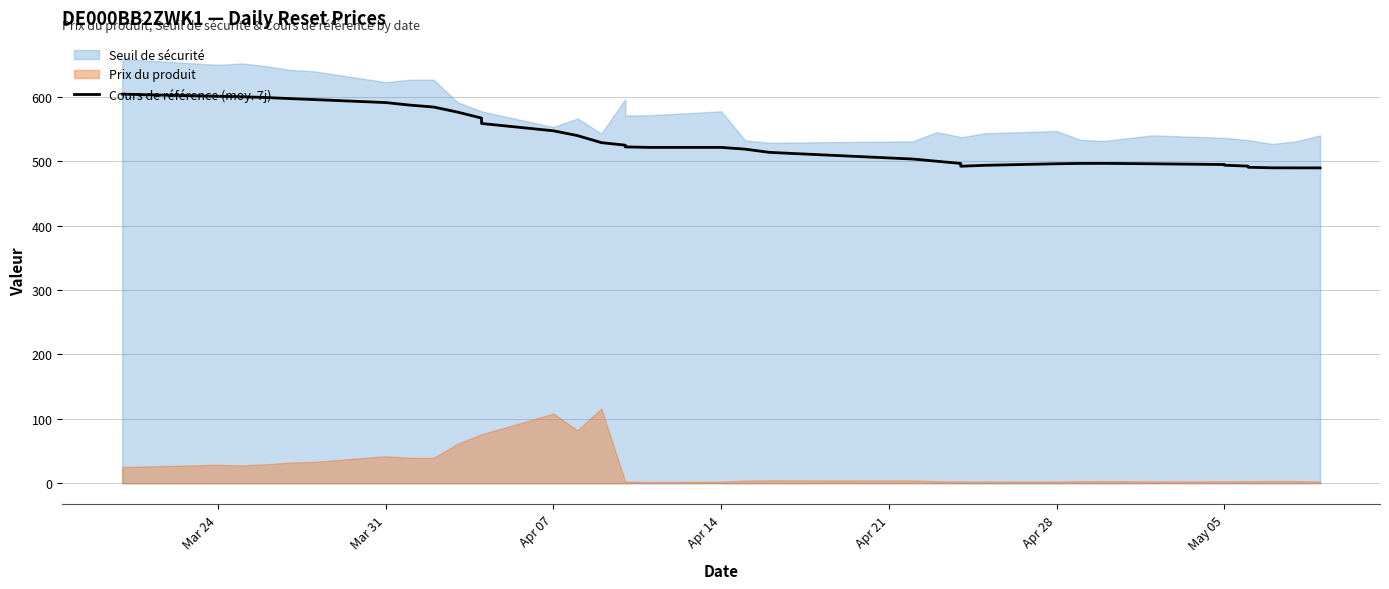

How many data points does each series have?

39